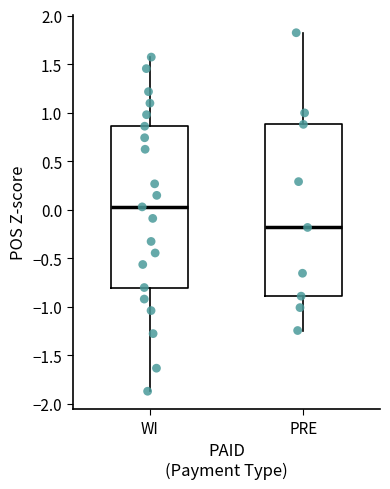

Reading left to right, transcribe this box plot: for each box, give where its median line is, the range the box spans, and where its two whiskers end, as read against the y-axis. The values are not printed on the chart, so give them approximately, as read against the axis.

WI: median 0.05, box -0.80 to 0.85, whiskers -1.85 to 1.55
PRE: median -0.20, box -0.90 to 0.90, whiskers -1.25 to 1.80